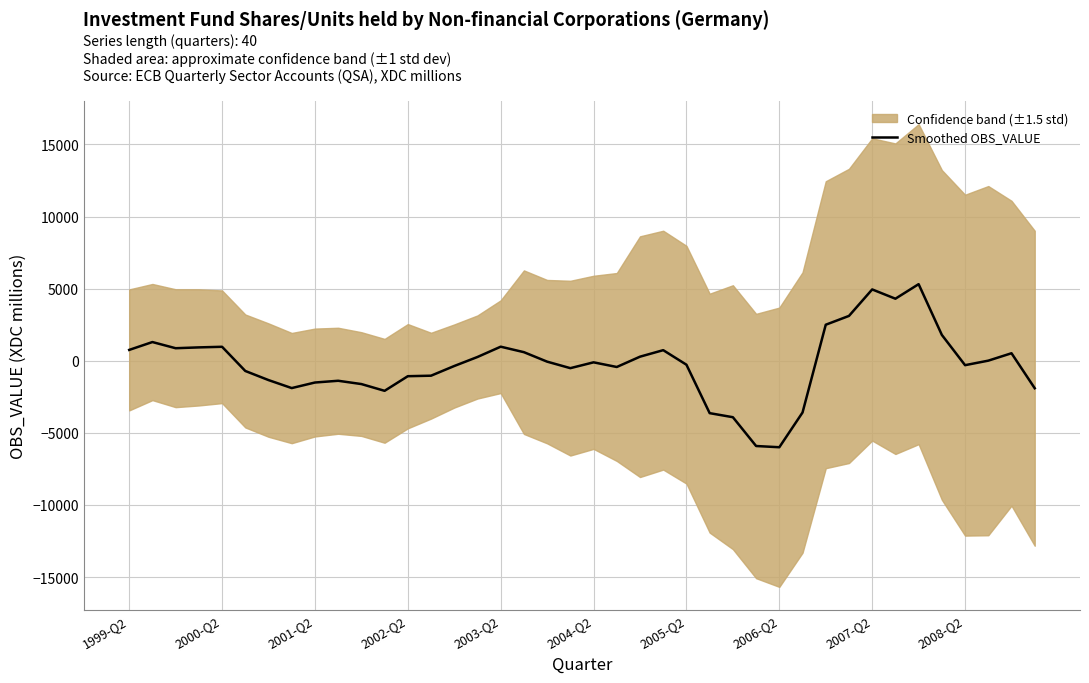

What is the minimum value for Smoothed OBS_VALUE?

-5996.2